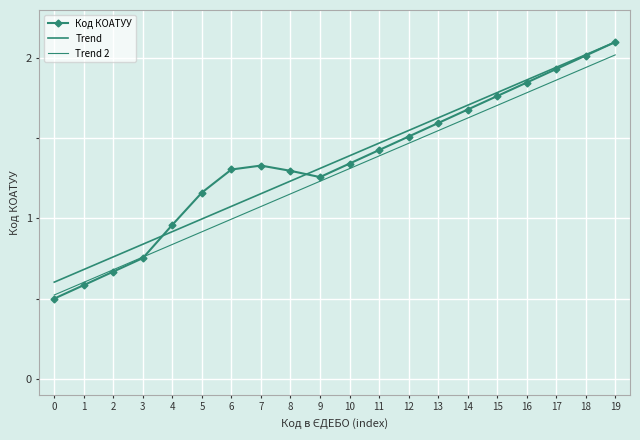

Which series has the largest range (max minus min)?

Код КОАТУУ